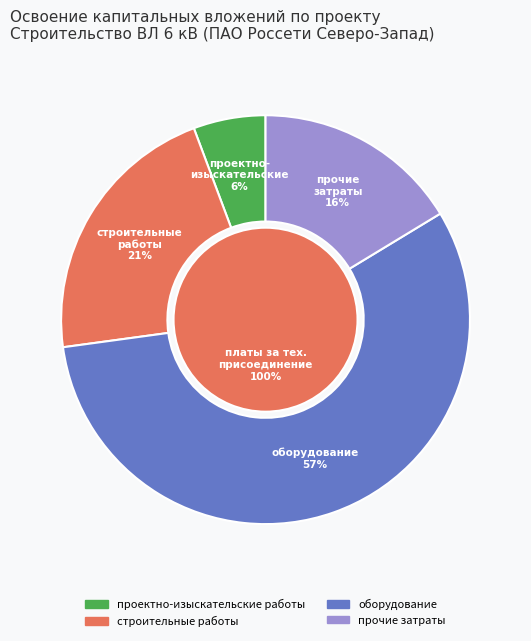

Do прочие затраты and строительные работы together represent more than half of the pie?

No